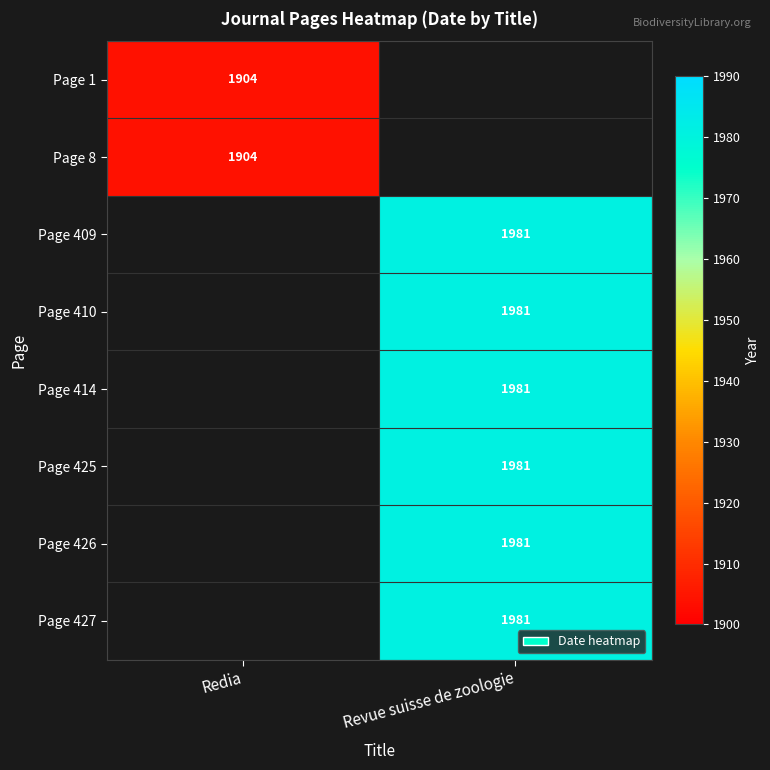

True or false: Page 427 has a value of 1981 at Revue suisse de zoologie.

True